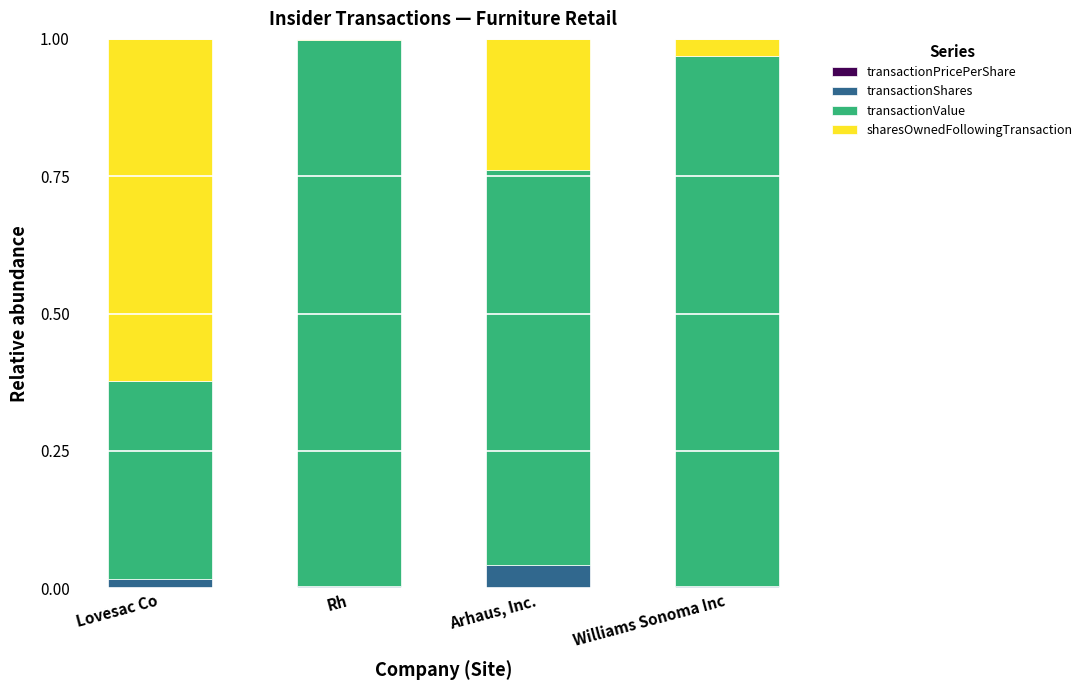

Are the bars grouped side by side (vs. stacked)?

No